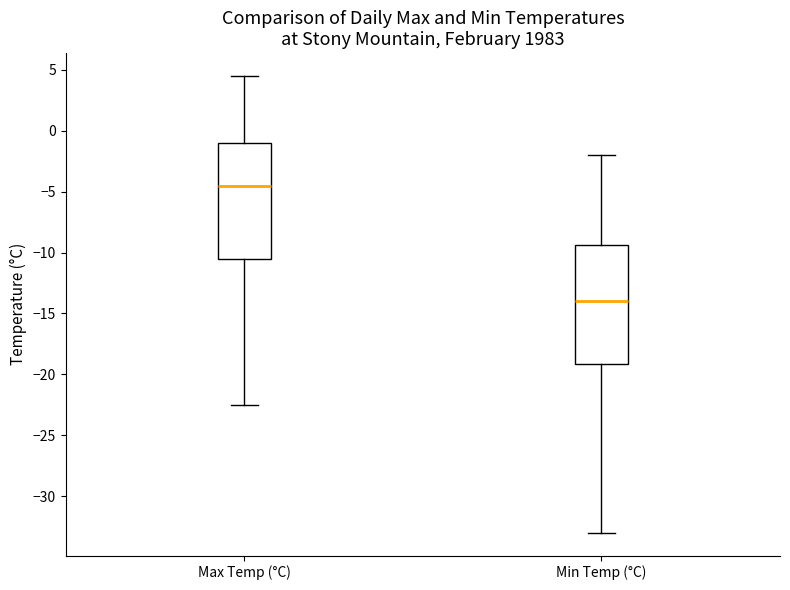

Where is the lower edge of the box for Max Temp (°C) on the y-axis? The values are not printed on the chart, so give them approximately, as read against the axis.

-10.5